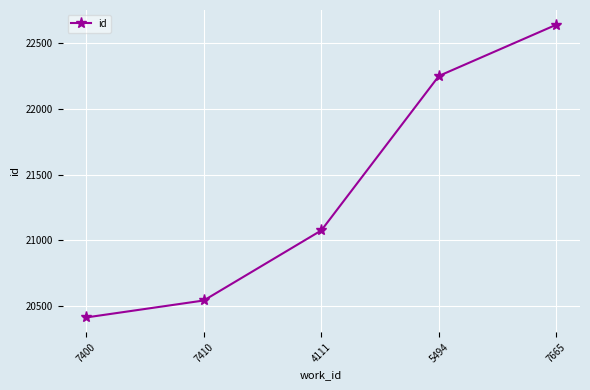

At which category does the chart reach its minimum across all series?

7400